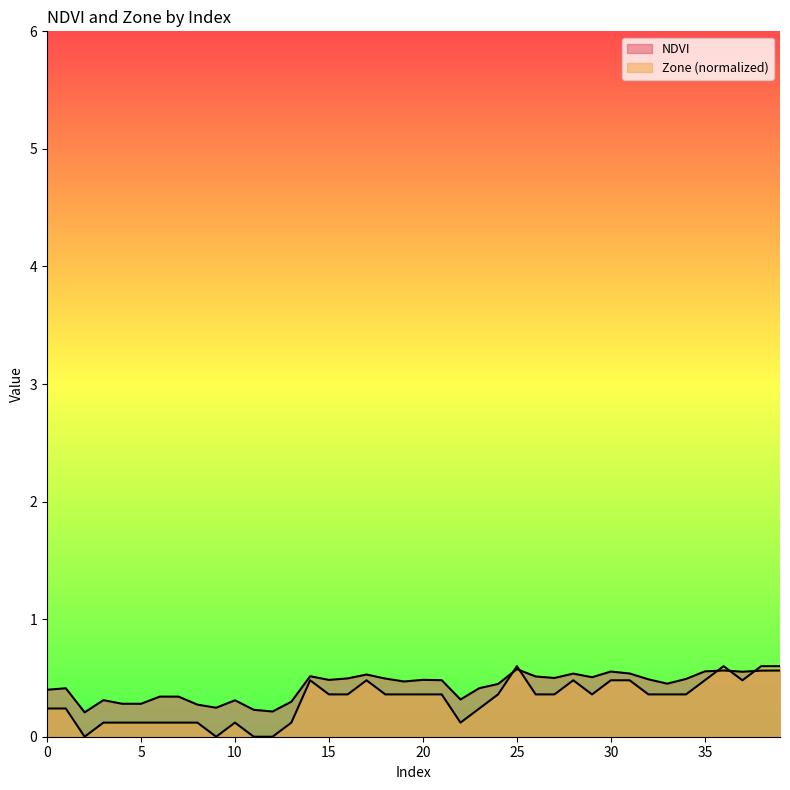

At which label does NDVI reach its peak?

25